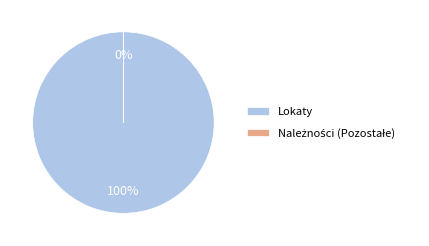

What is the majority slice?

Lokaty